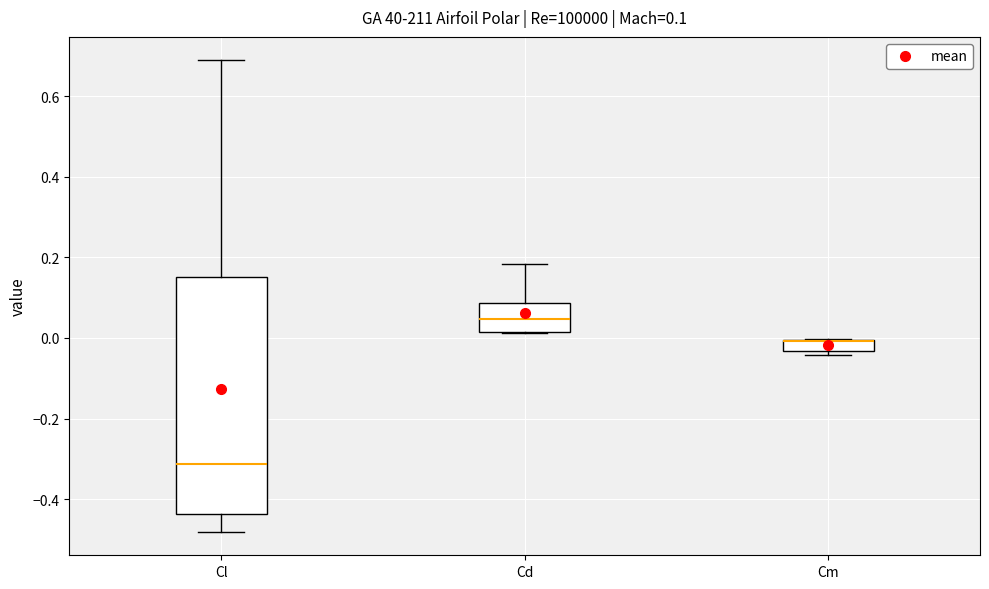

Comparing the boxes themselves (not the whiskers), which one is the tallest?

Cl